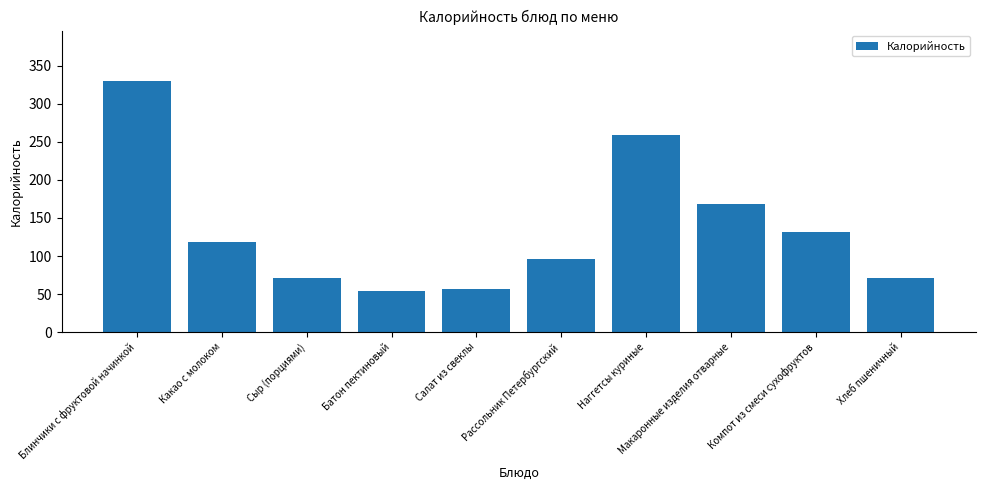

What is the difference between the values at Наггетсы куриные and Макаронные изделия отварные?

90.3